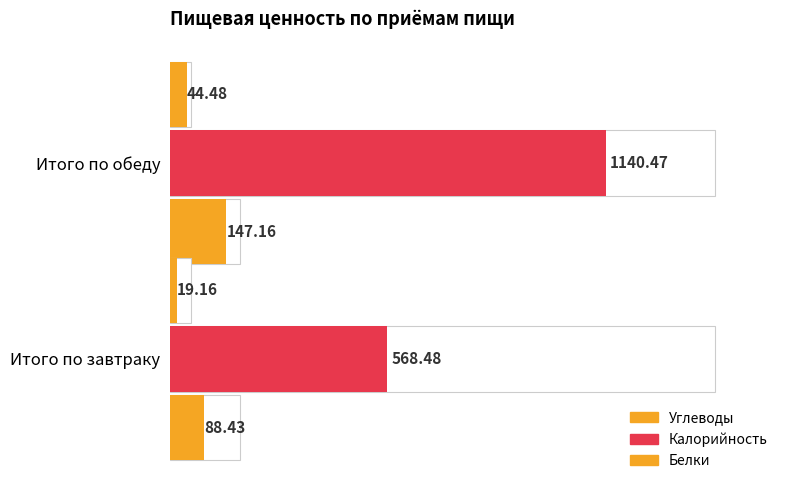

How many groups of bars are there?

2